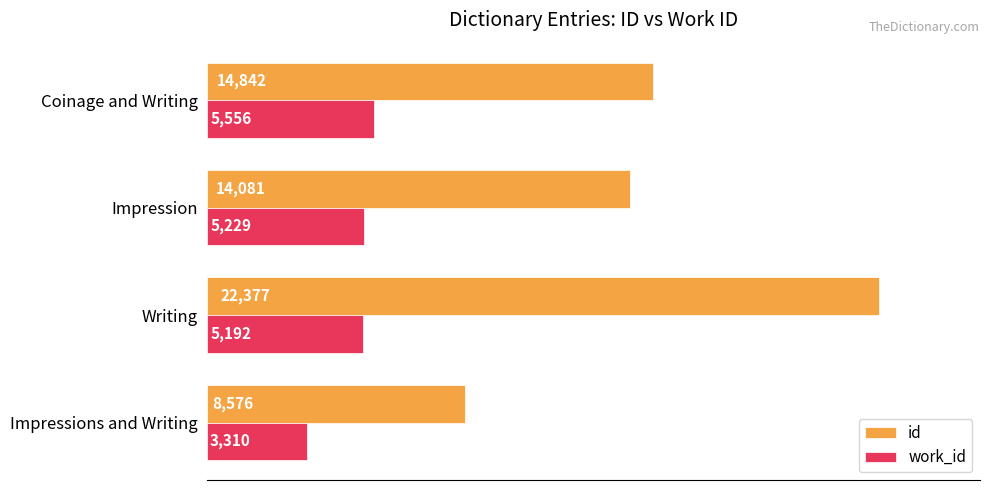

Where is work_id nearest to the value 4433?

Writing